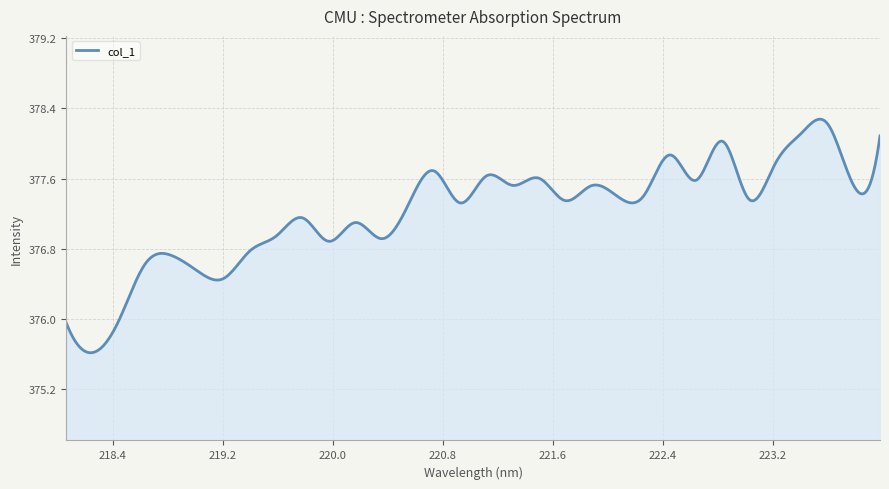

What is the greatest value displayed?

378.3